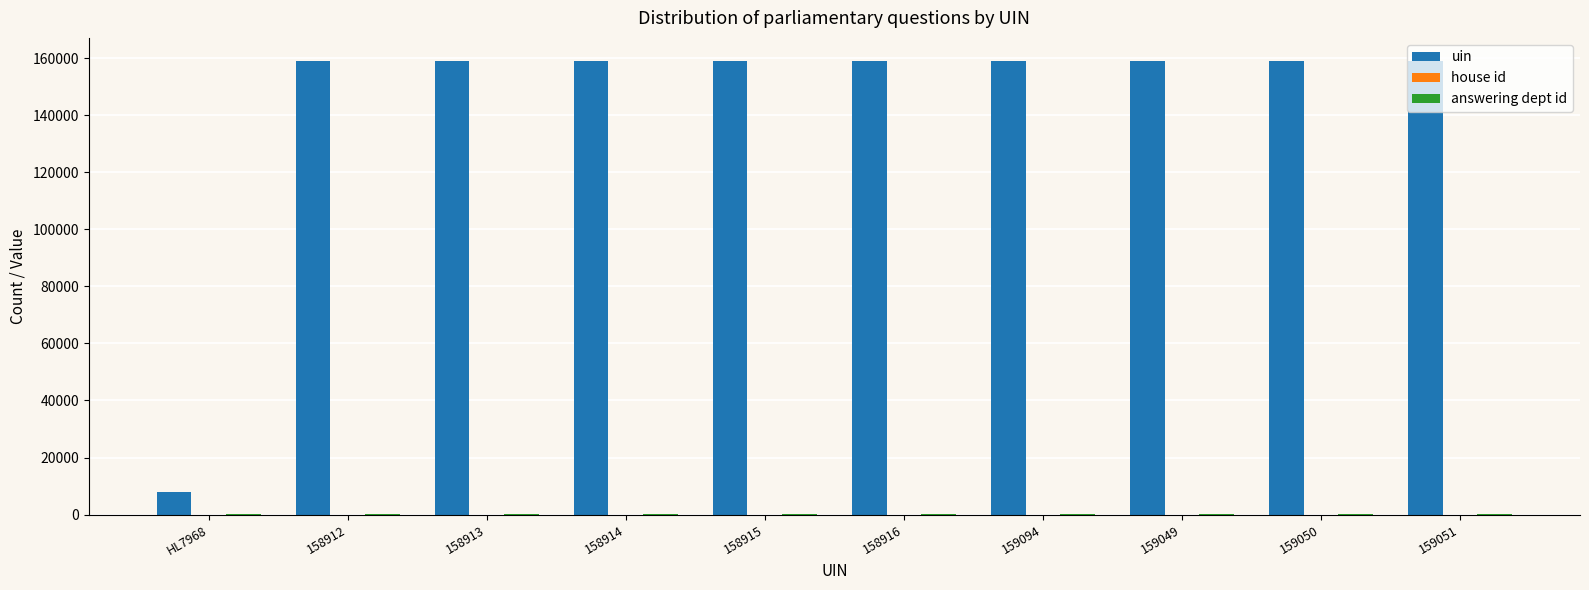

Which series has the largest total across all categories?

uin